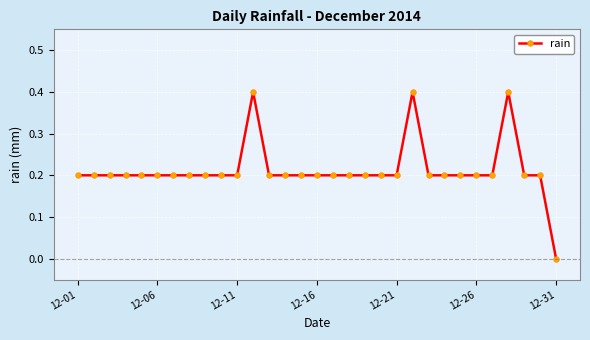

What is the average value?

0.2